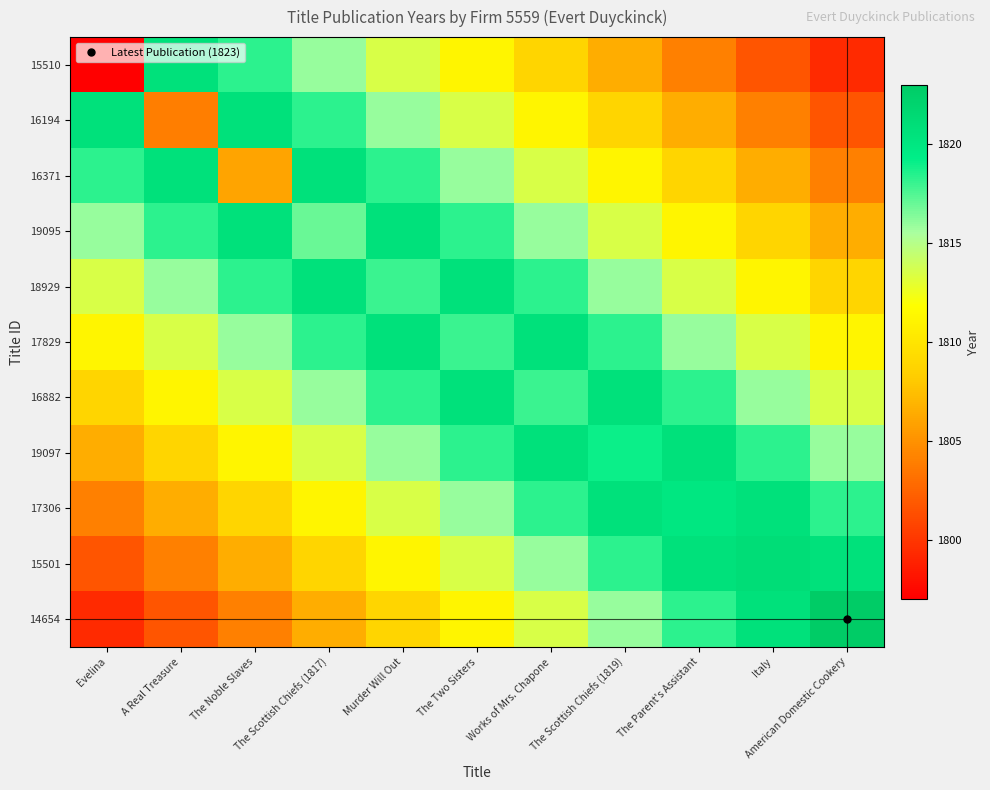

Which series has the largest range (max minus min)?

15510